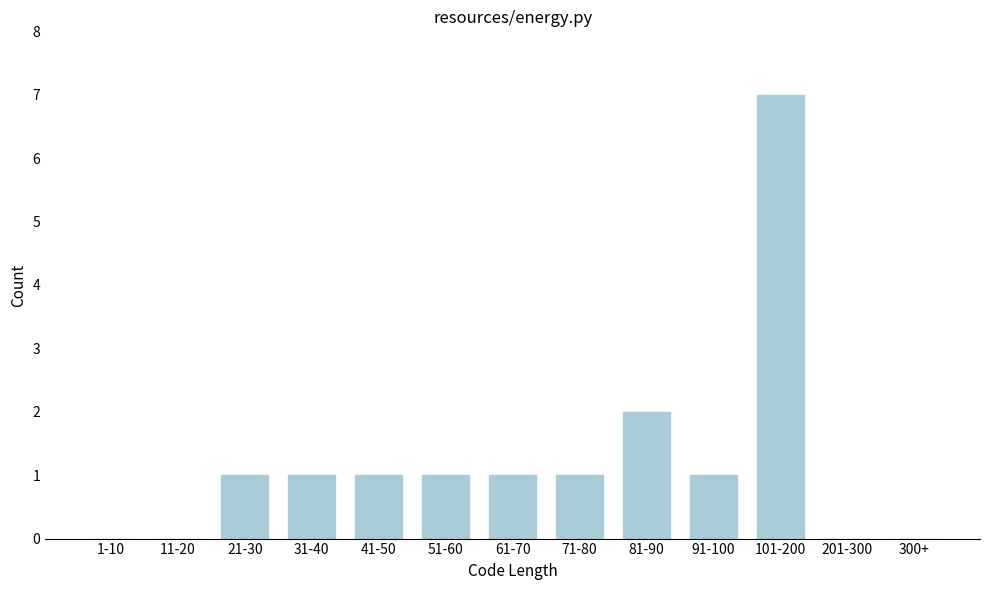

Reading left to right, extract all data points from this chart.

1-10=0	11-20=0	21-30=1	31-40=1	41-50=1	51-60=1	61-70=1	71-80=1	81-90=2	91-100=1	101-200=7	201-300=0	300+=0